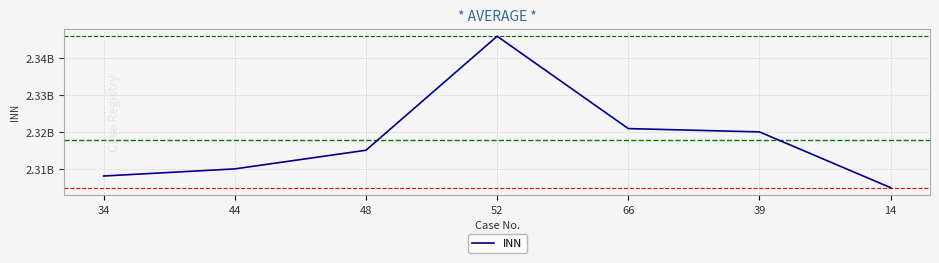

Where is the first local maximum?

52